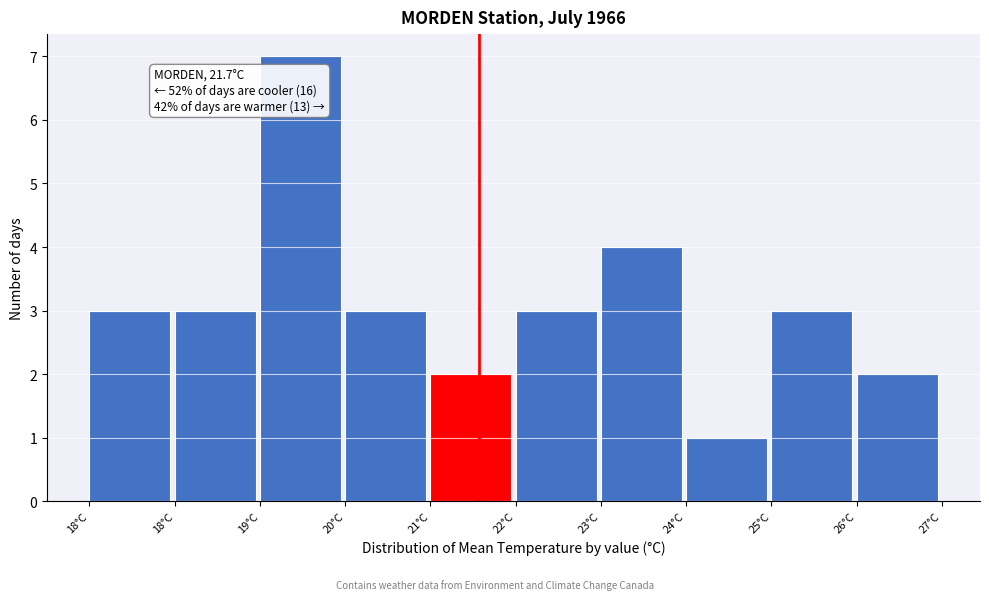

Are the bars horizontal?

No